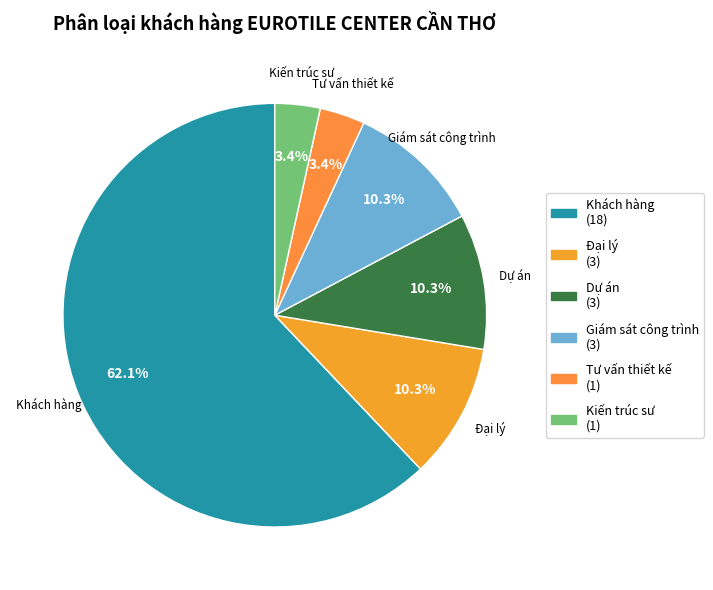

To the nearest percent, what is the combined percentage of Đại lý and Kiến trúc sư?

14%